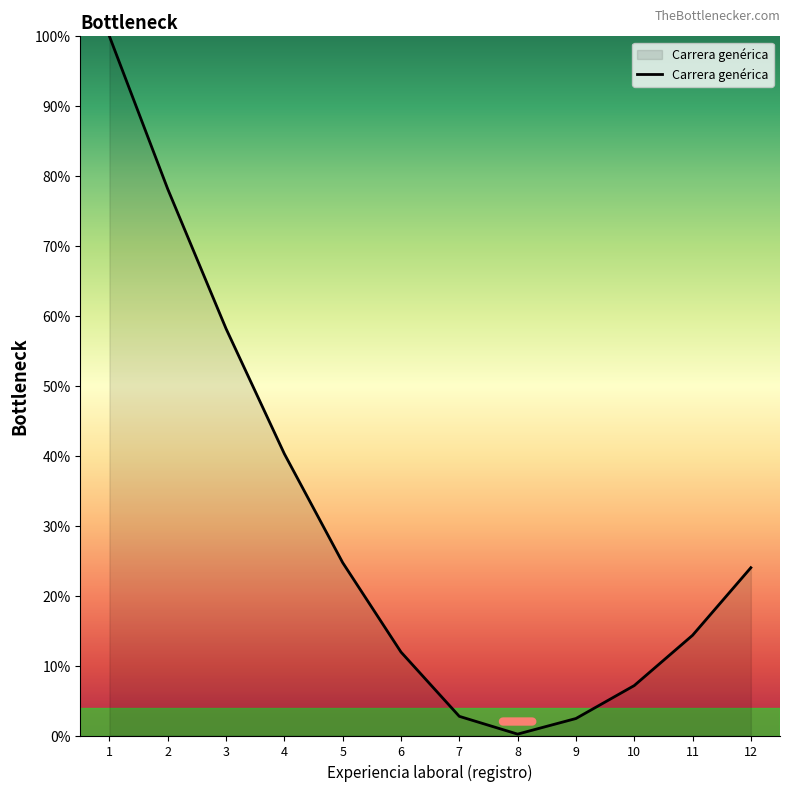

What is the greatest value displayed?

100.0